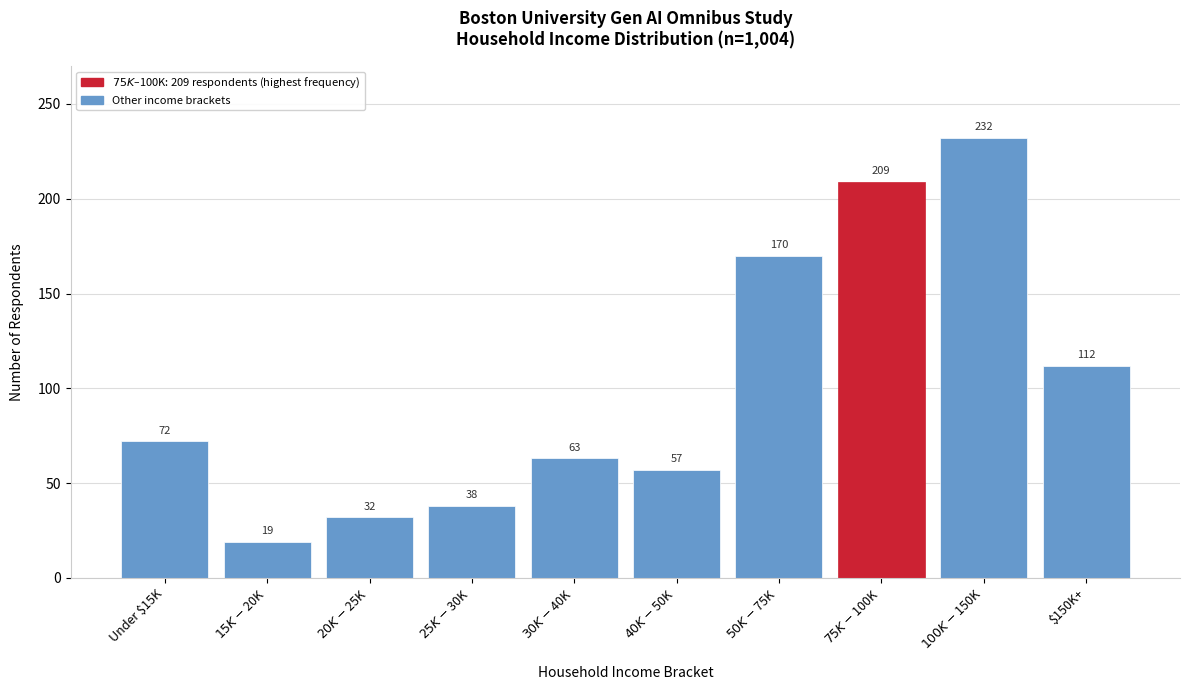

Reading left to right, list all the values displayed in this chart.

72	19	32	38	63	57	170	209	232	112